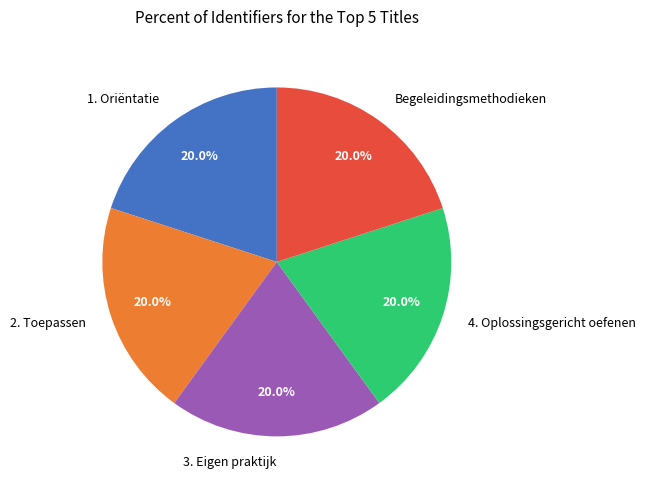

What portion of the pie excludes 2. Toepassen?

80.0%